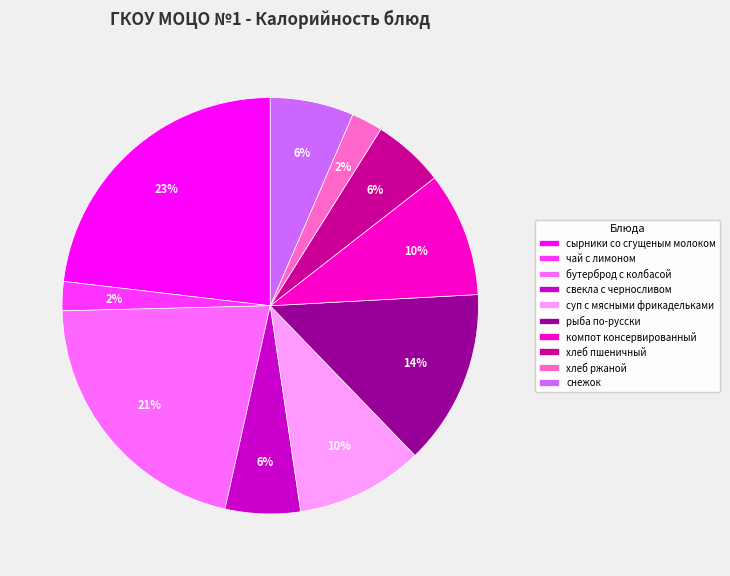

Approximately how many times larger is the value at хлеб ржаной compared to бутерброд с колбасой?

0.1